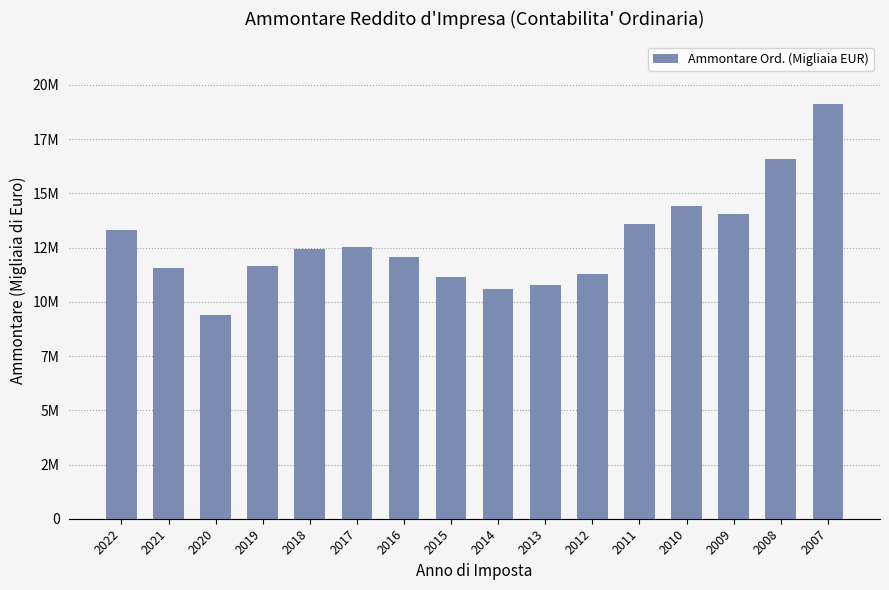

The value at 2016 is 17882802.5. True or false?

False